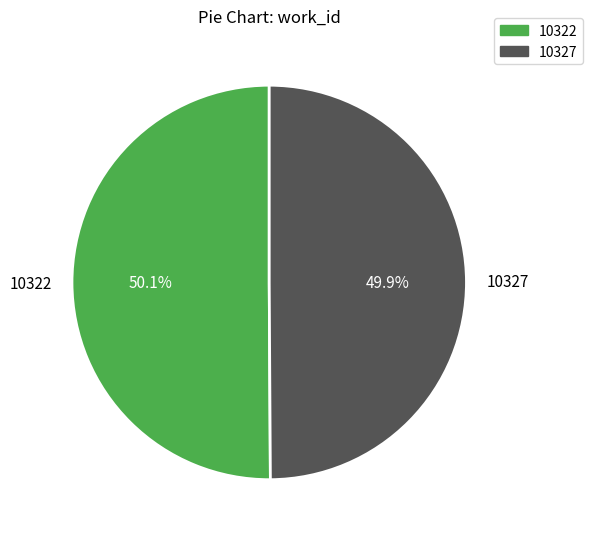

The 10322 slice represents 50% of the pie. True or false?

True